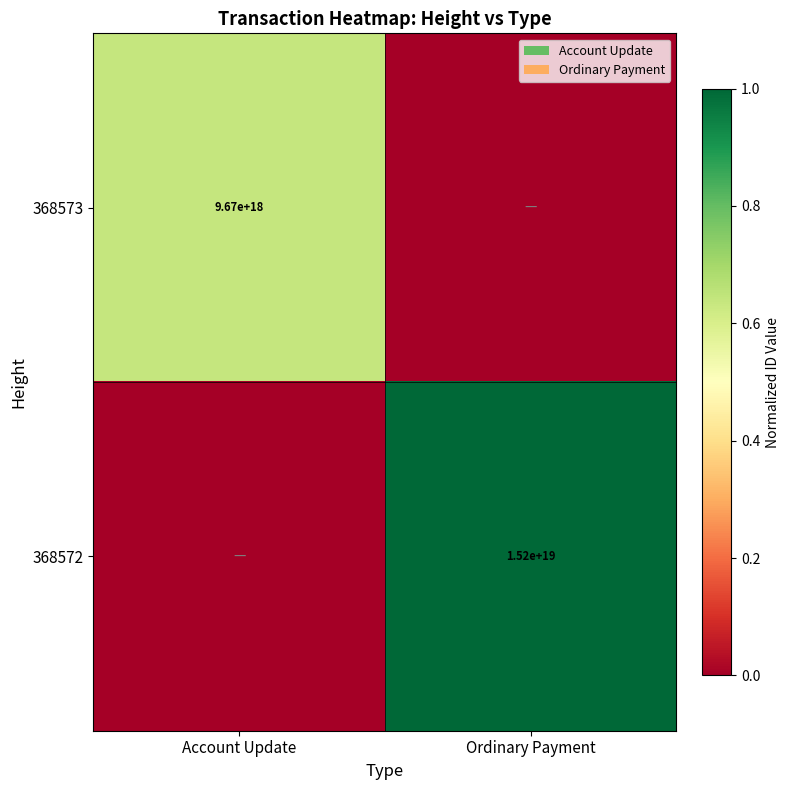

Is the value of 368573 at Account Update greater than the value of 368572 at Ordinary Payment?

No